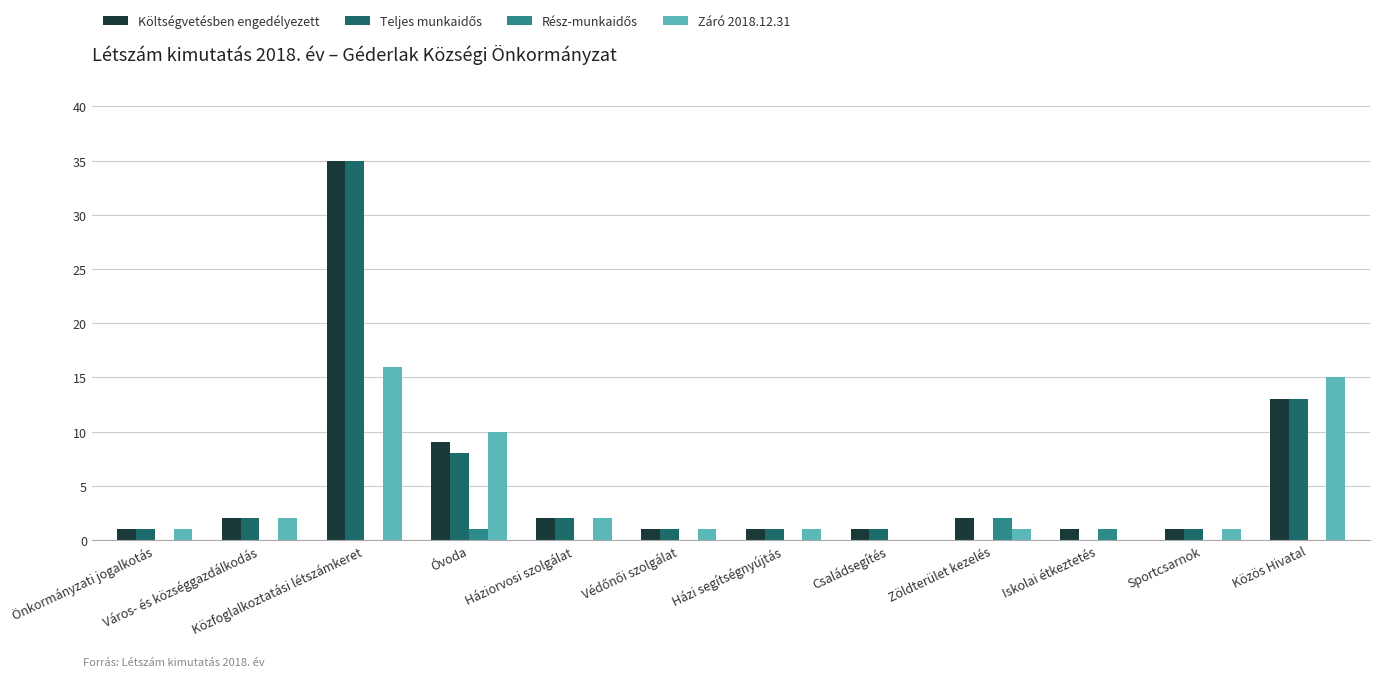

At which category does the chart reach its peak across all series?

Közfoglalkoztatási létszámkeret